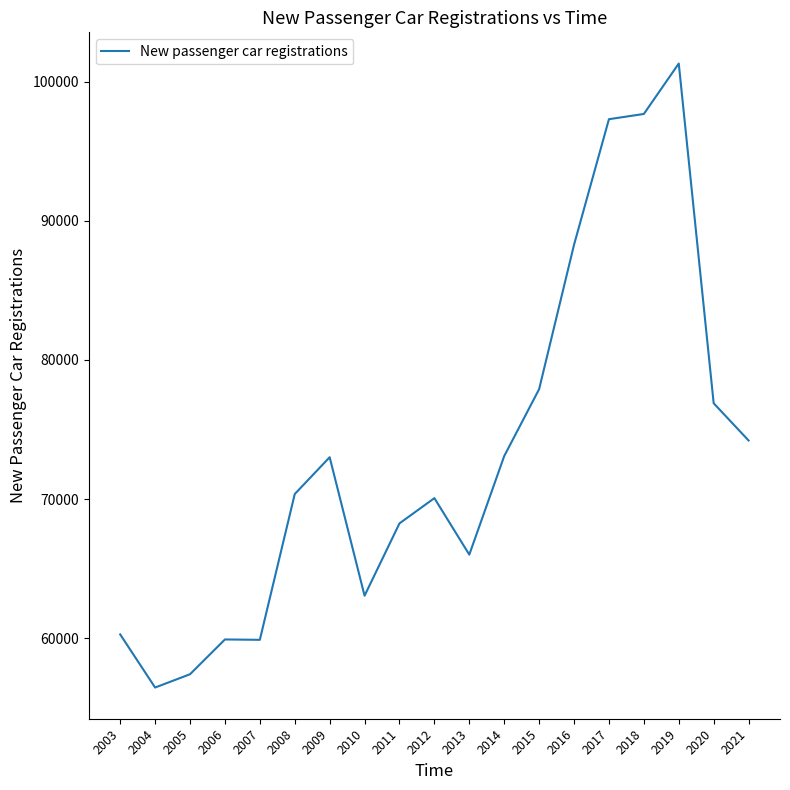

Count the number of categories in the chart.

19